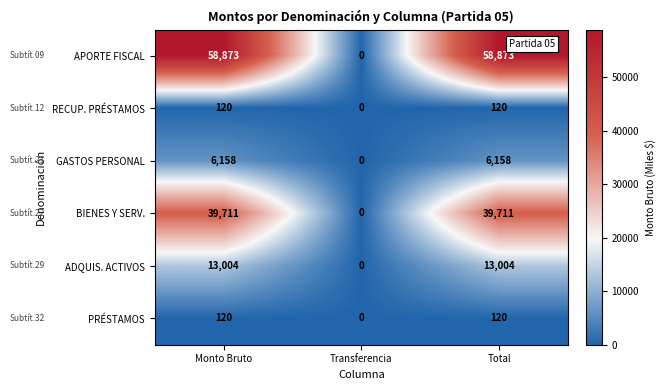

Where is BIENES Y SERV. nearest to the value 19855?

Transferencia